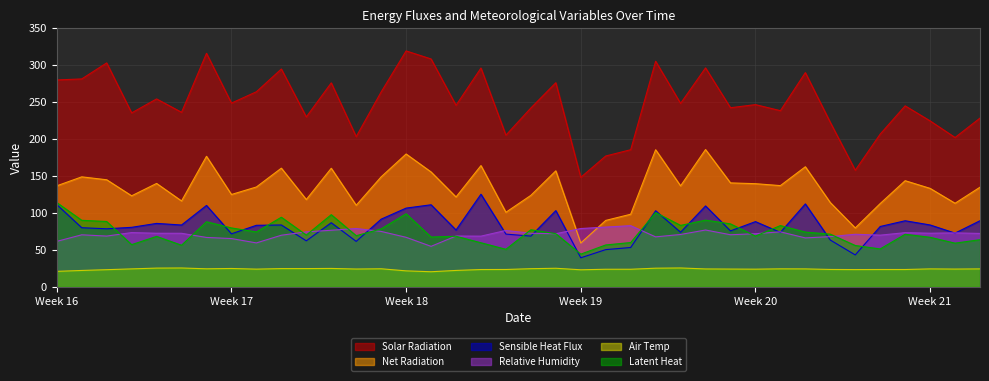

Which category has the lowest value across all series?

2007-05-08